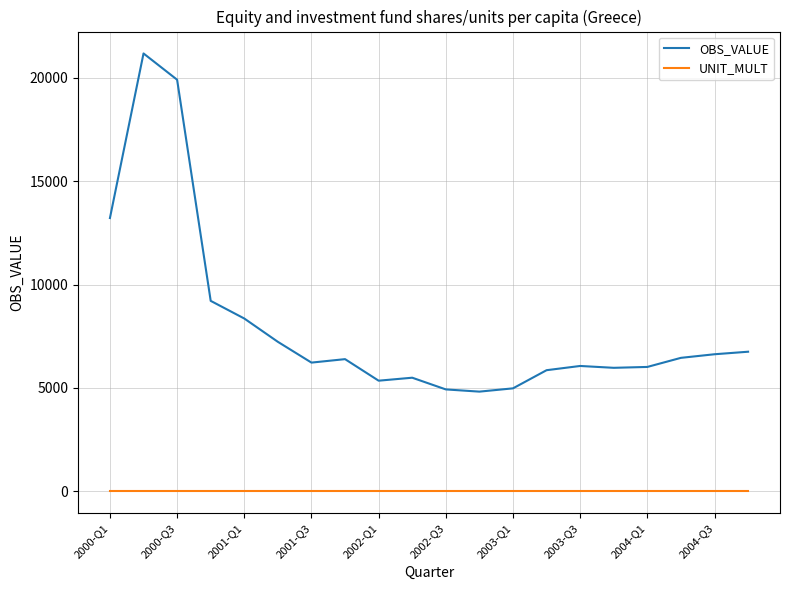

Count the number of data series in this chart.

2